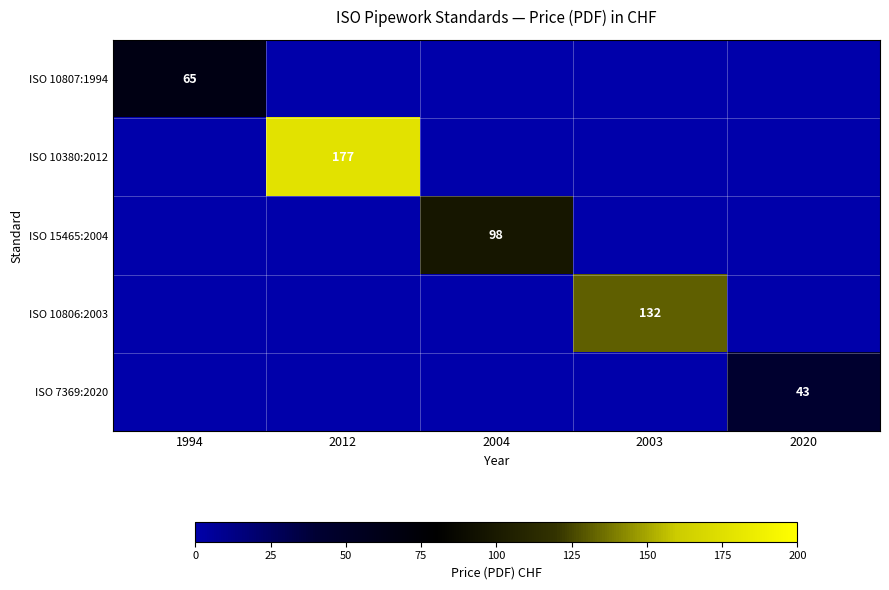

True or false: ISO 10380:2012 has a value of 177 at 2012.

True